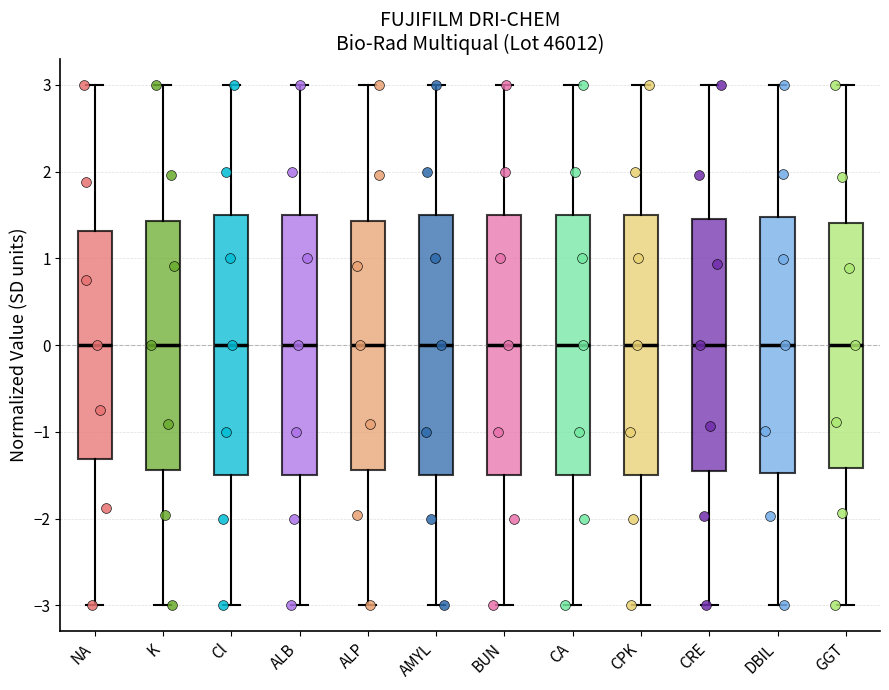

Where is the lower edge of the box for CA on the y-axis? The values are not printed on the chart, so give them approximately, as read against the axis.

-1.5